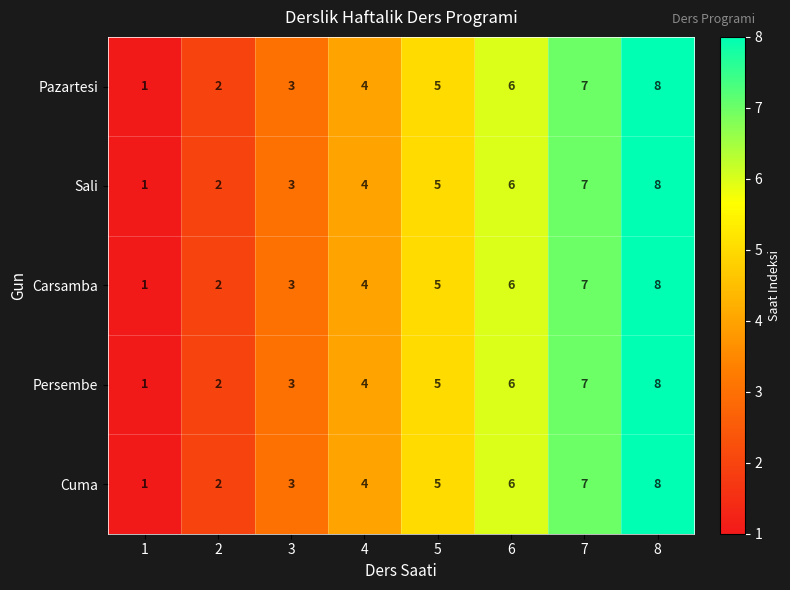

True or false: Persembe has a value of 2 at 2.

True